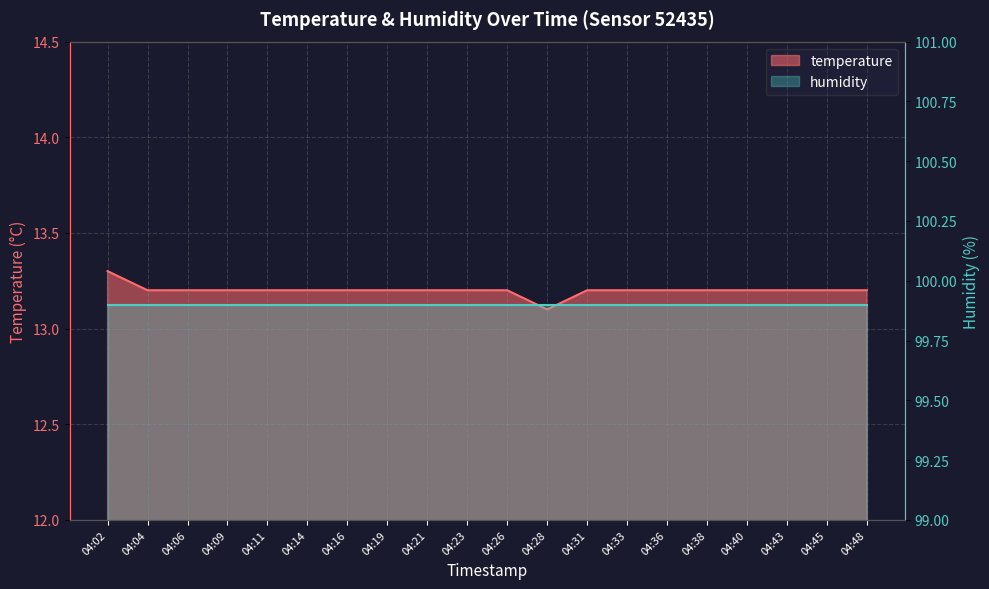

How many values are between 13 and 14?

20